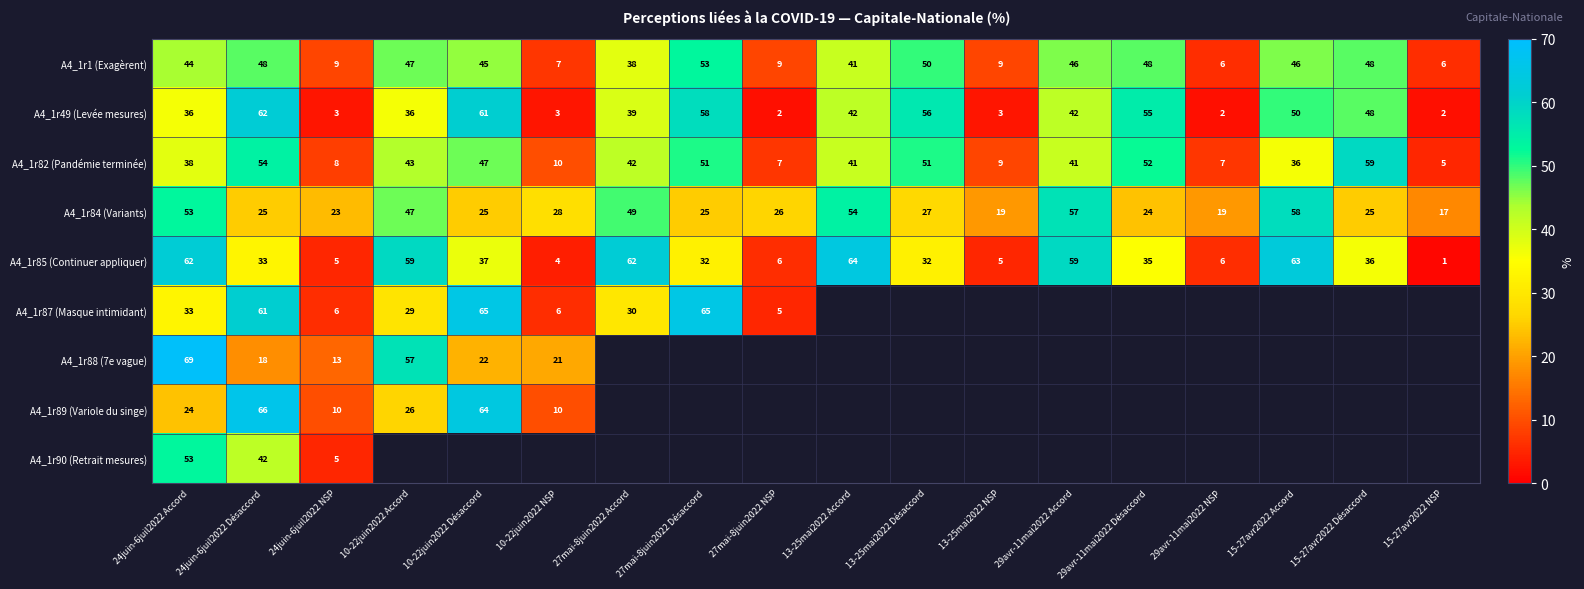

At which category is the sum across all series the highest?

24juin-6juil2022 Accord